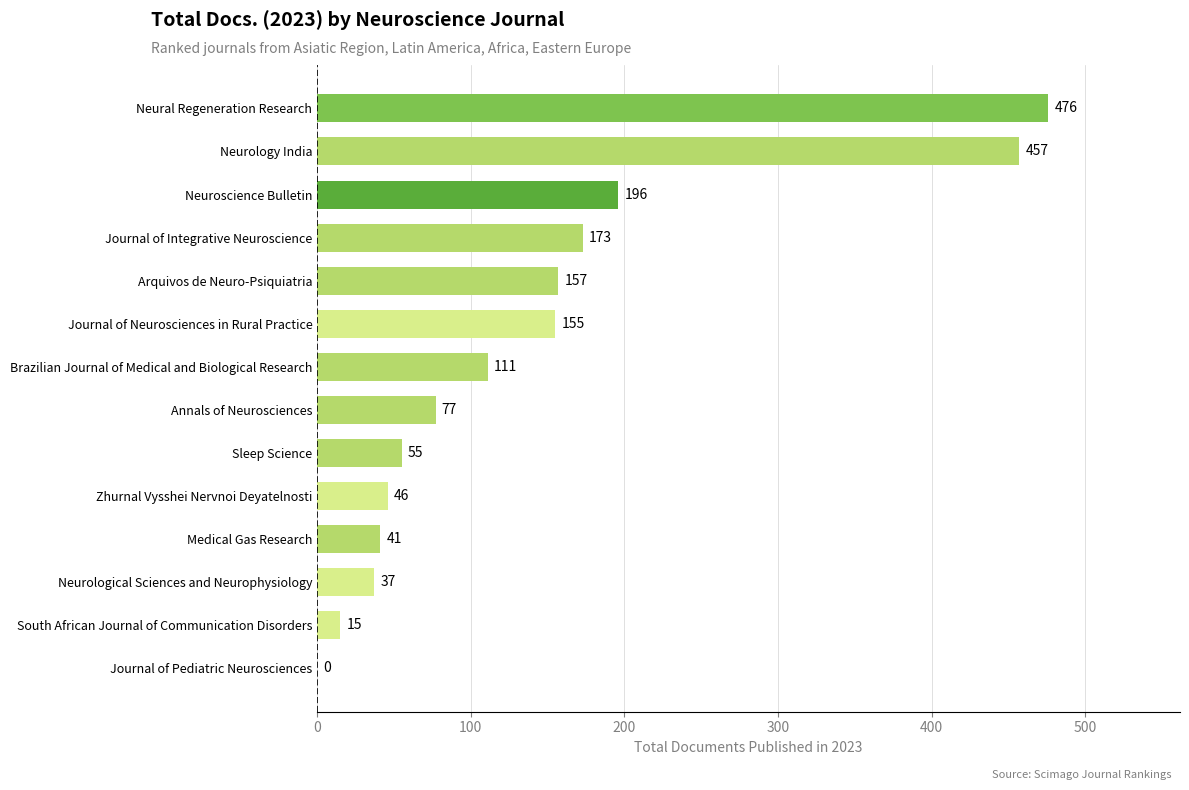

Is it true that the value at Journal of Neurosciences in Rural Practice is 155?

True